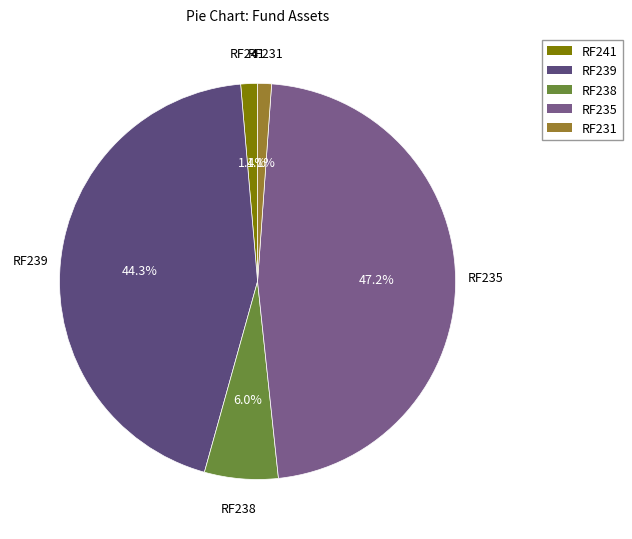

Count the number of slices in the pie.

5